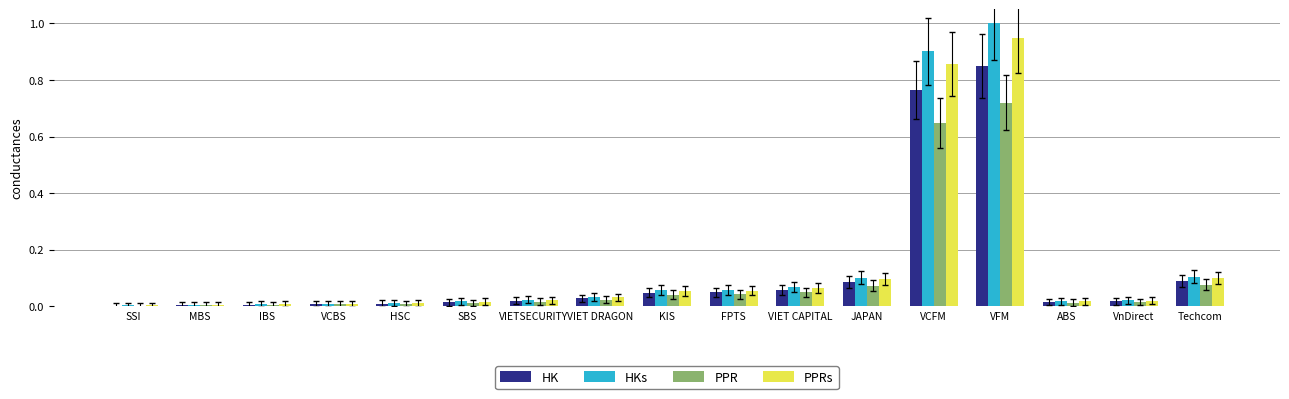

Is the value of HK at VCBS greater than the value of PPR at VIET CAPITAL?

No